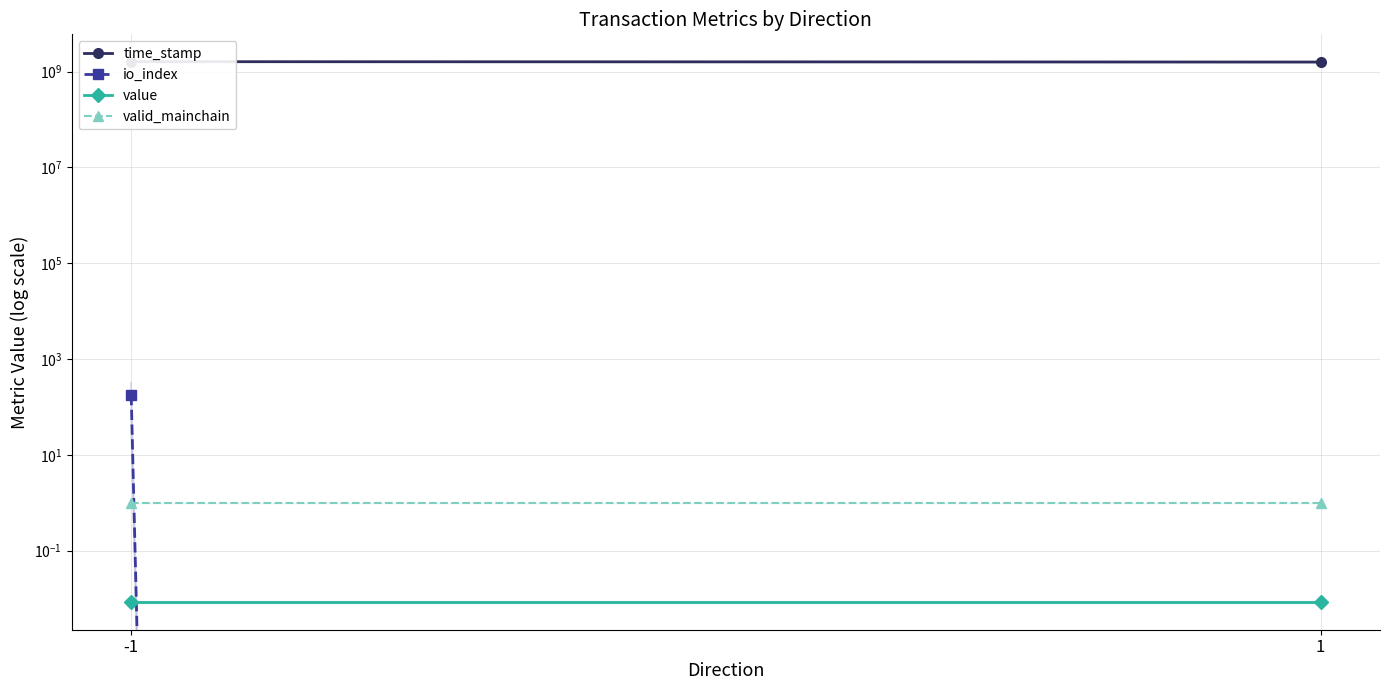

What is the greatest value displayed?

1621842362.7